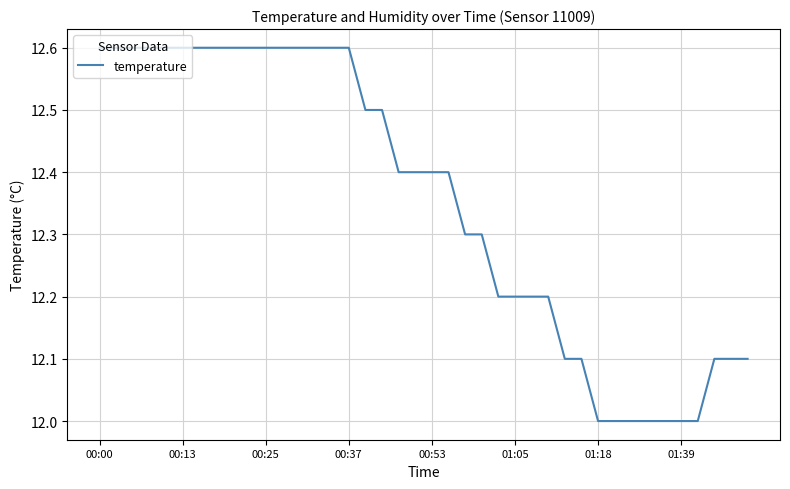

What is the difference between the maximum and minimum values?

0.6